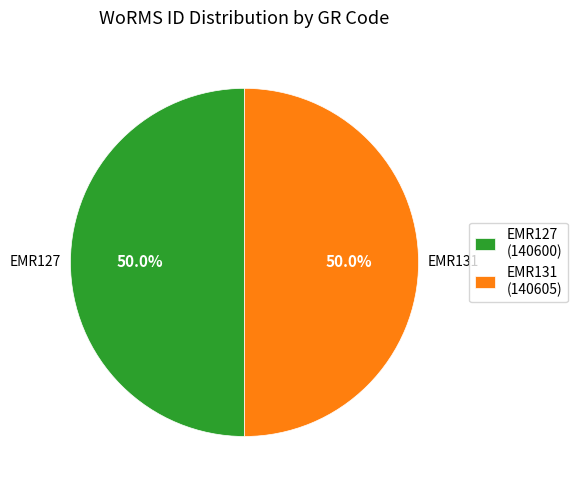

How much of the chart is everything except EMR127?

50.0%